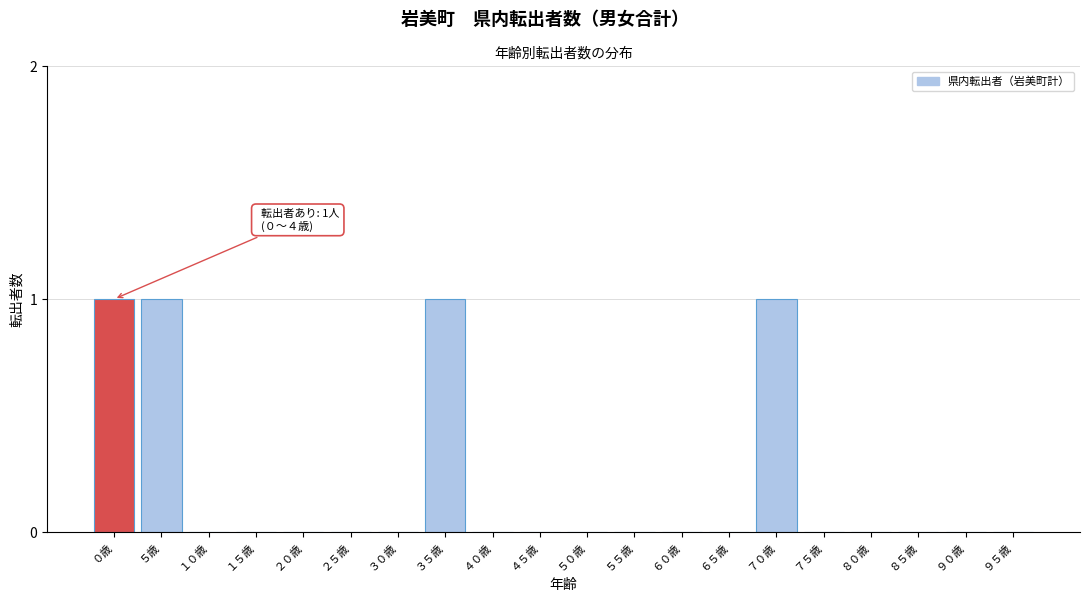

Reading right to left, what are all the values shown in this chart?

９５歳=0	９０歳=0	８５歳=0	８０歳=0	７５歳=0	７０歳=1	６５歳=0	６０歳=0	５５歳=0	５０歳=0	４５歳=0	４０歳=0	３５歳=1	３０歳=0	２５歳=0	２０歳=0	１５歳=0	１０歳=0	５歳=1	０歳=1